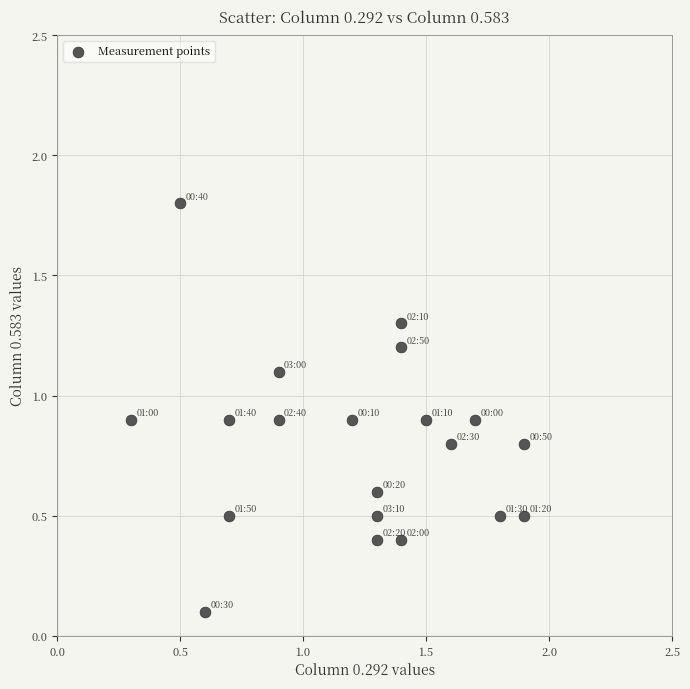

What is the range of X values (max minus min)?

1.6